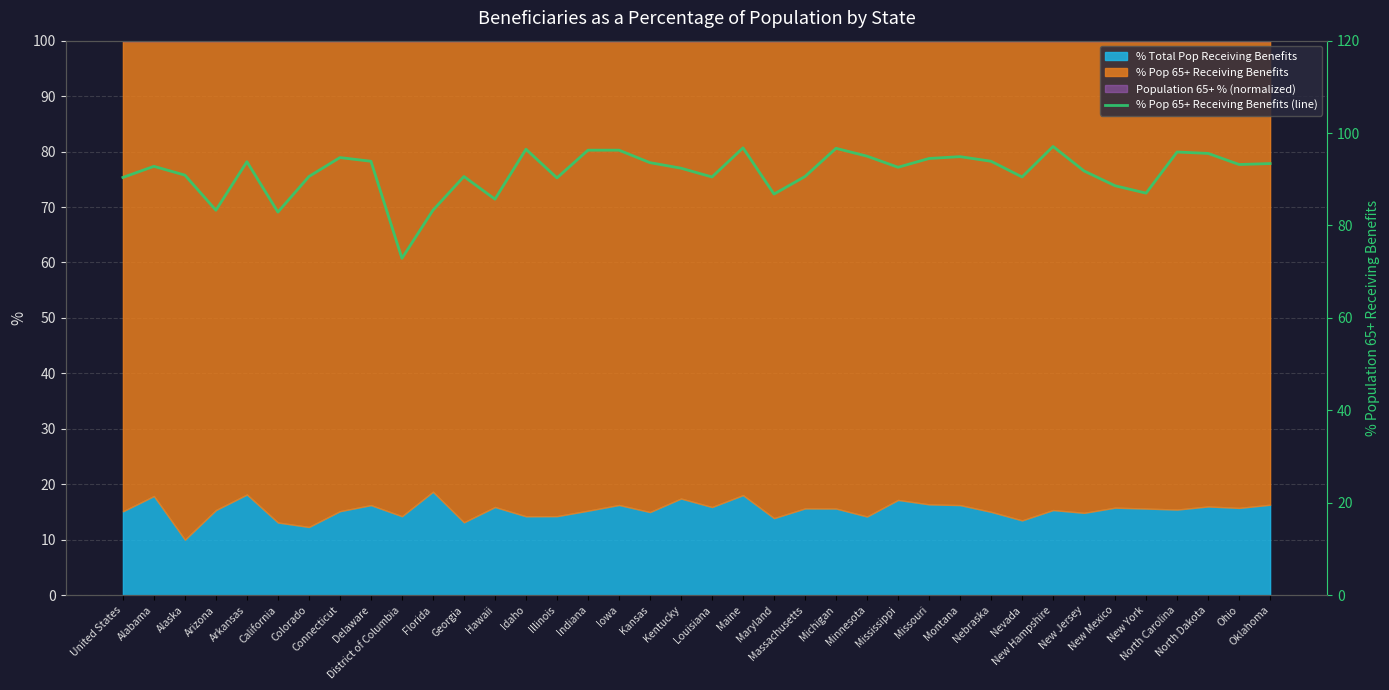

Reading left to right, what are all the values shown in this chart?

United States=90.4	Alabama=92.8	Alaska=90.9	Arizona=83.3	Arkansas=93.8	California=82.9	Colorado=90.6	Connecticut=94.7	Delaware=93.9	District of Columbia=72.9	Florida=83.3	Georgia=90.6	Hawaii=85.7	Idaho=96.5	Illinois=90.3	Indiana=96.3	Iowa=96.3	Kansas=93.6	Kentucky=92.4	Louisiana=90.5	Maine=96.8	Maryland=86.8	Massachusetts=90.6	Michigan=96.7	Minnesota=95.0	Mississippi=92.6	Missouri=94.5	Montana=94.9	Nebraska=93.9	Nevada=90.5	New Hampshire=97.1	New Jersey=91.8	New Mexico=88.6	New York=87.0	North Carolina=95.9	North Dakota=95.6	Ohio=93.2	Oklahoma=93.4